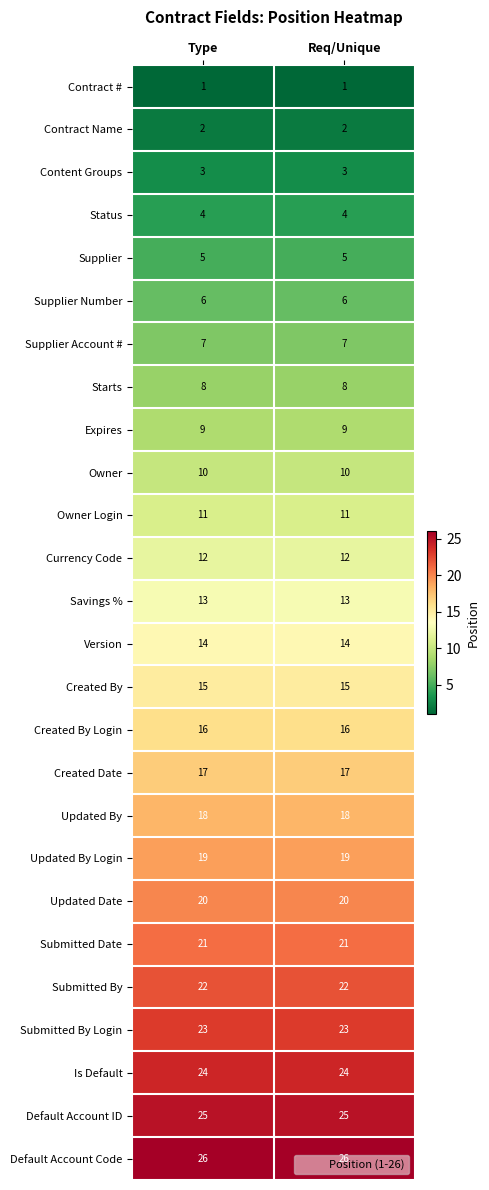

List the series in order of their peak value, highest first.

Default Account Code, Default Account ID, Is Default, Submitted By Login, Submitted By, Submitted Date, Updated Date, Updated By Login, Updated By, Created Date, Created By Login, Created By, Version, Savings %, Currency Code, Owner Login, Owner, Expires, Starts, Supplier Account #, Supplier Number, Supplier, Status, Content Groups, Contract Name, Contract #